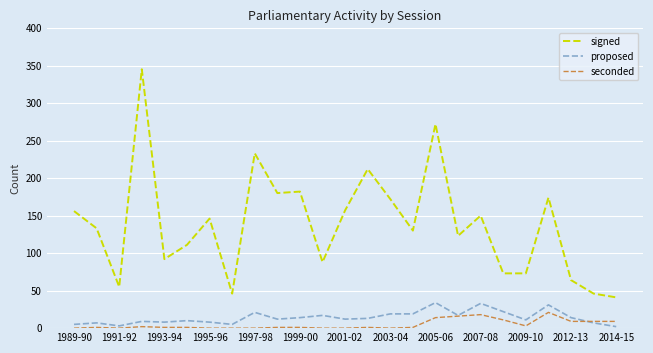

True or false: proposed and signed cross at least once.

False